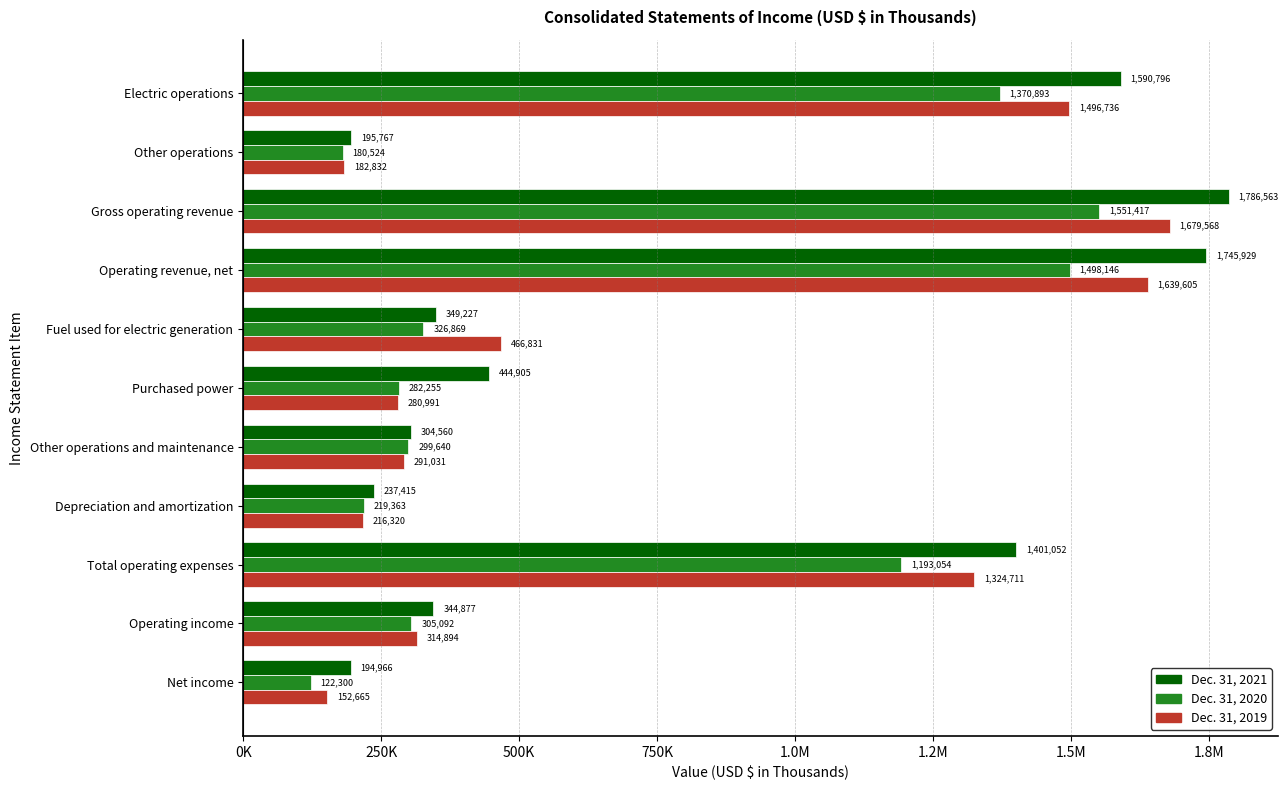

What is the sum of all Dec. 31, 2020 values?

7349553